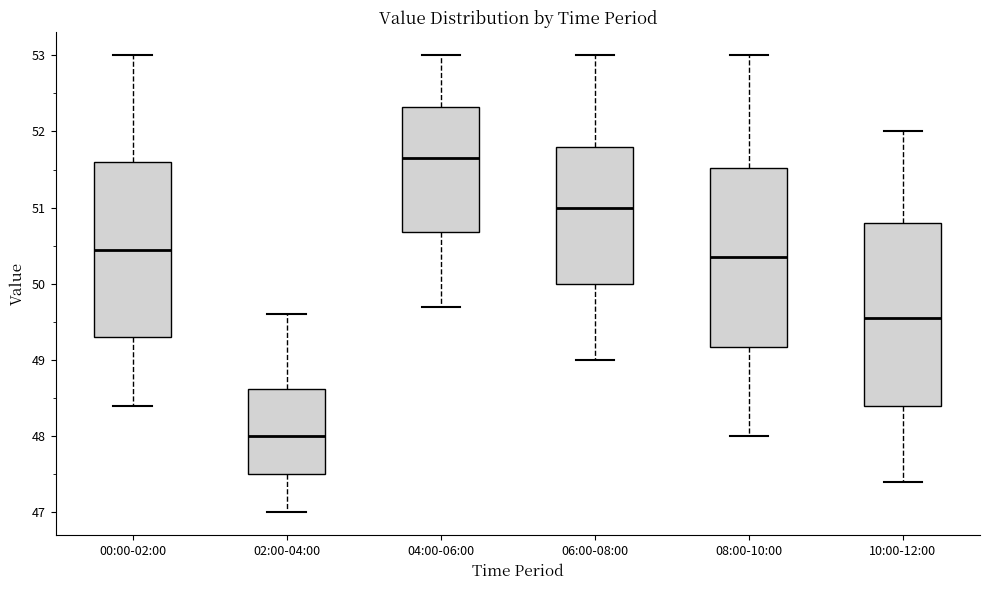

Reading left to right, read every box against the y-axis: the position of its median line, the range the box covers, and the ends of its whiskers. The values are not printed on the chart, so give them approximately, as read against the axis.

00:00-02:00: median 50.5, box 49.3 to 51.6, whiskers 48.4 to 53.0
02:00-04:00: median 48.0, box 47.5 to 48.6, whiskers 47.0 to 49.6
04:00-06:00: median 51.7, box 50.7 to 52.3, whiskers 49.7 to 53.0
06:00-08:00: median 51.0, box 50.0 to 51.8, whiskers 49.0 to 53.0
08:00-10:00: median 50.4, box 49.2 to 51.5, whiskers 48.0 to 53.0
10:00-12:00: median 49.6, box 48.4 to 50.8, whiskers 47.4 to 52.0